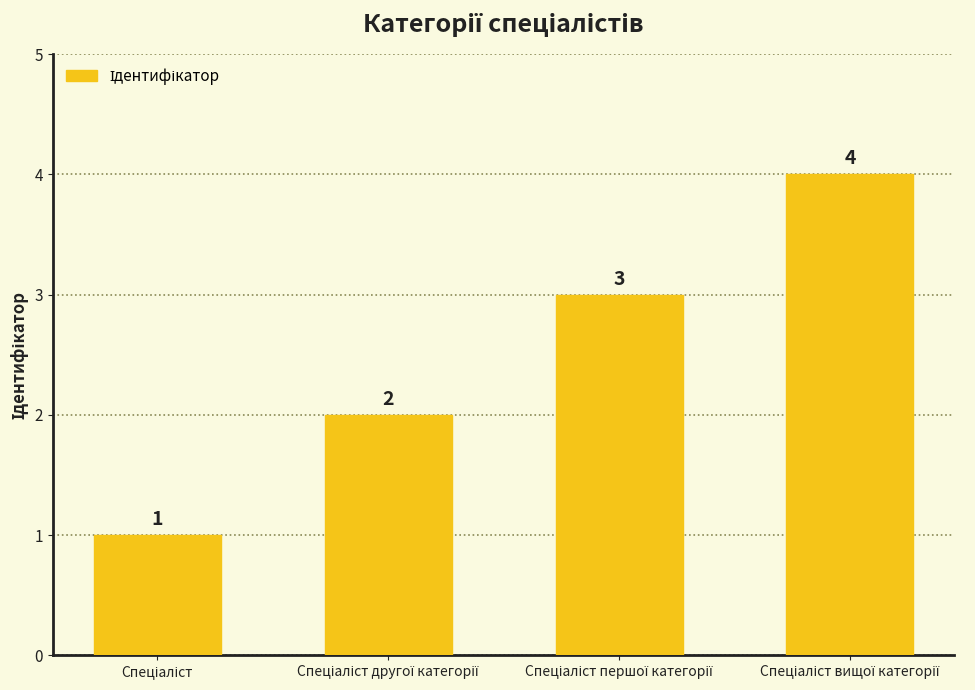

What is the difference between the maximum and second lowest values?

2